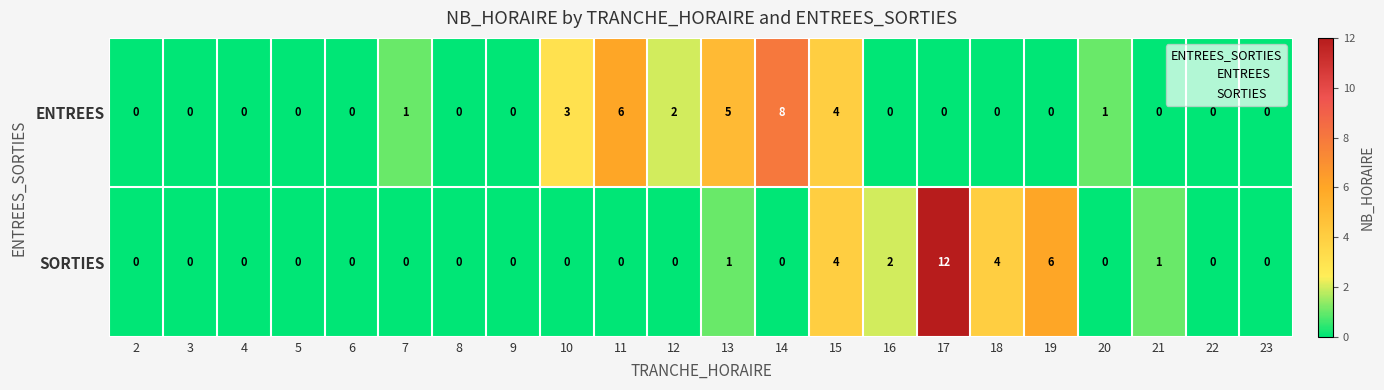

True or false: ENTREES has a value of 0 at 16.

True